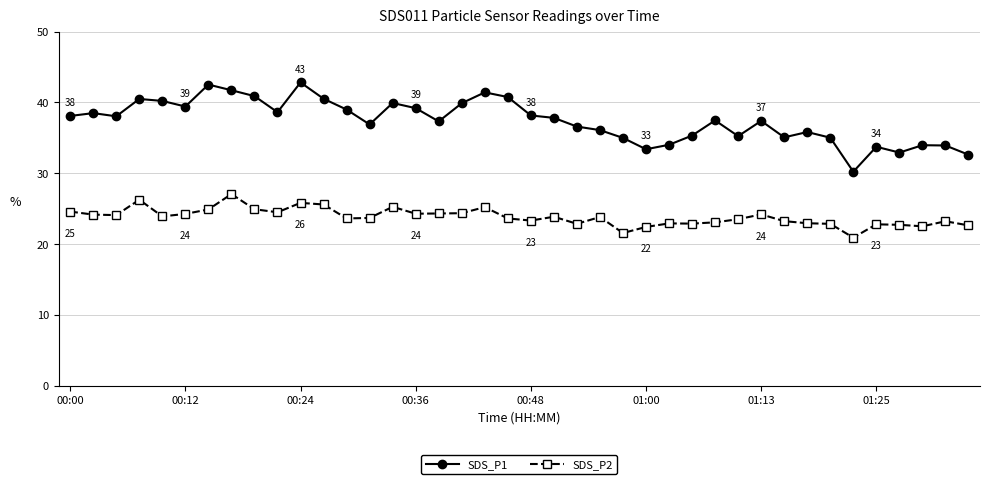

What is the average value of the SDS_P1 series?

37.4